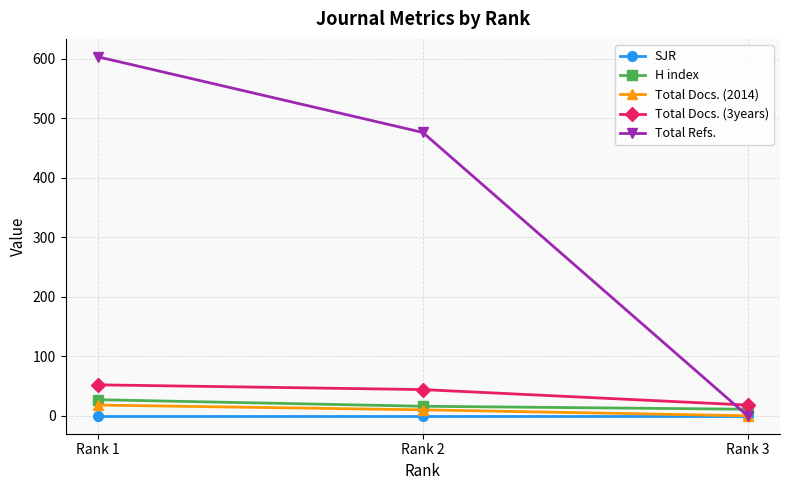

Rank the categories by Total Refs. value from highest to lowest.

Rank 1, Rank 2, Rank 3